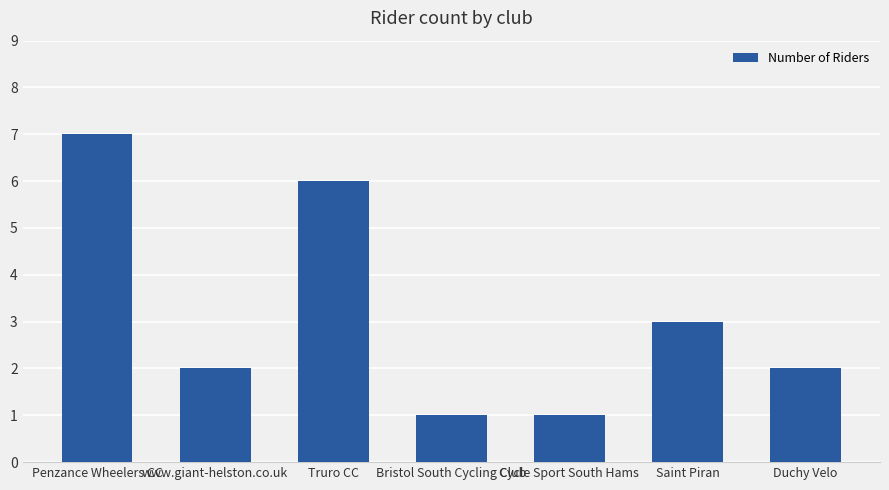

The value at Bristol South Cycling Club is 1. True or false?

True